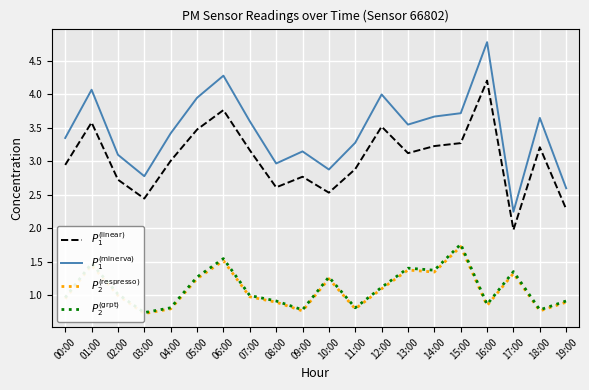

The $P_{2}^{(\mathrm{grpt})}$ series shows 1.5 at 01:00. True or false?

True